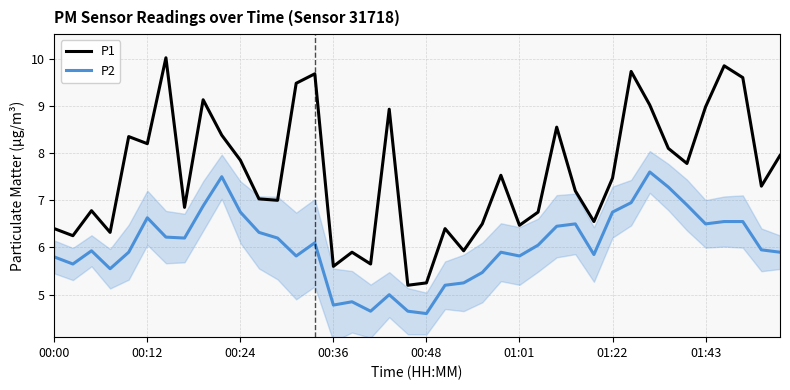

What is the maximum value shown in the chart?

10.0